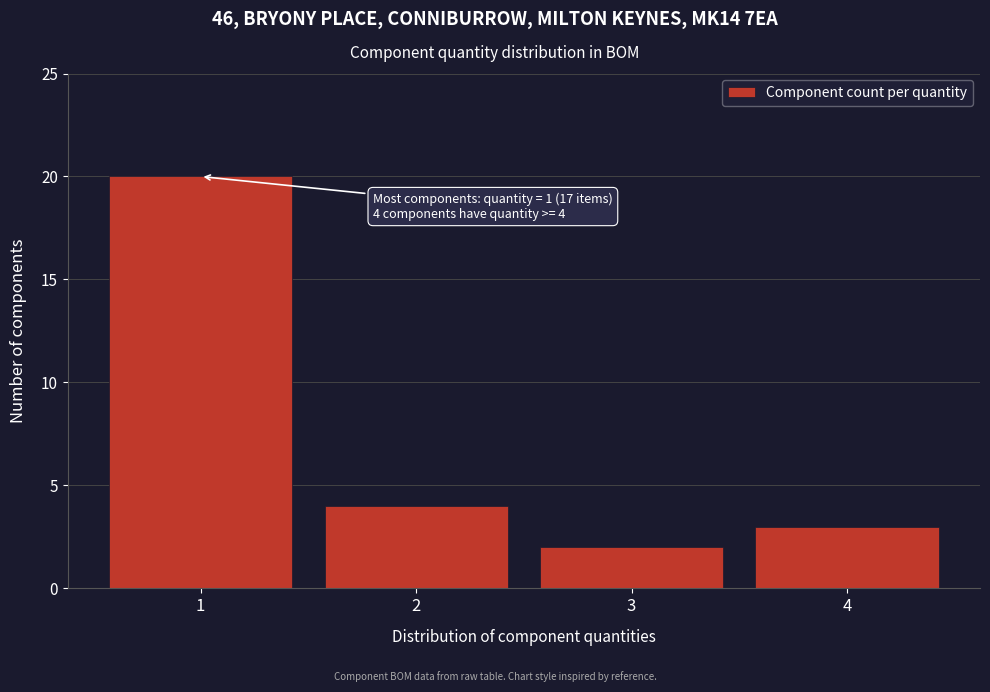

Reading left to right, list all the values displayed in this chart.

20	4	2	3